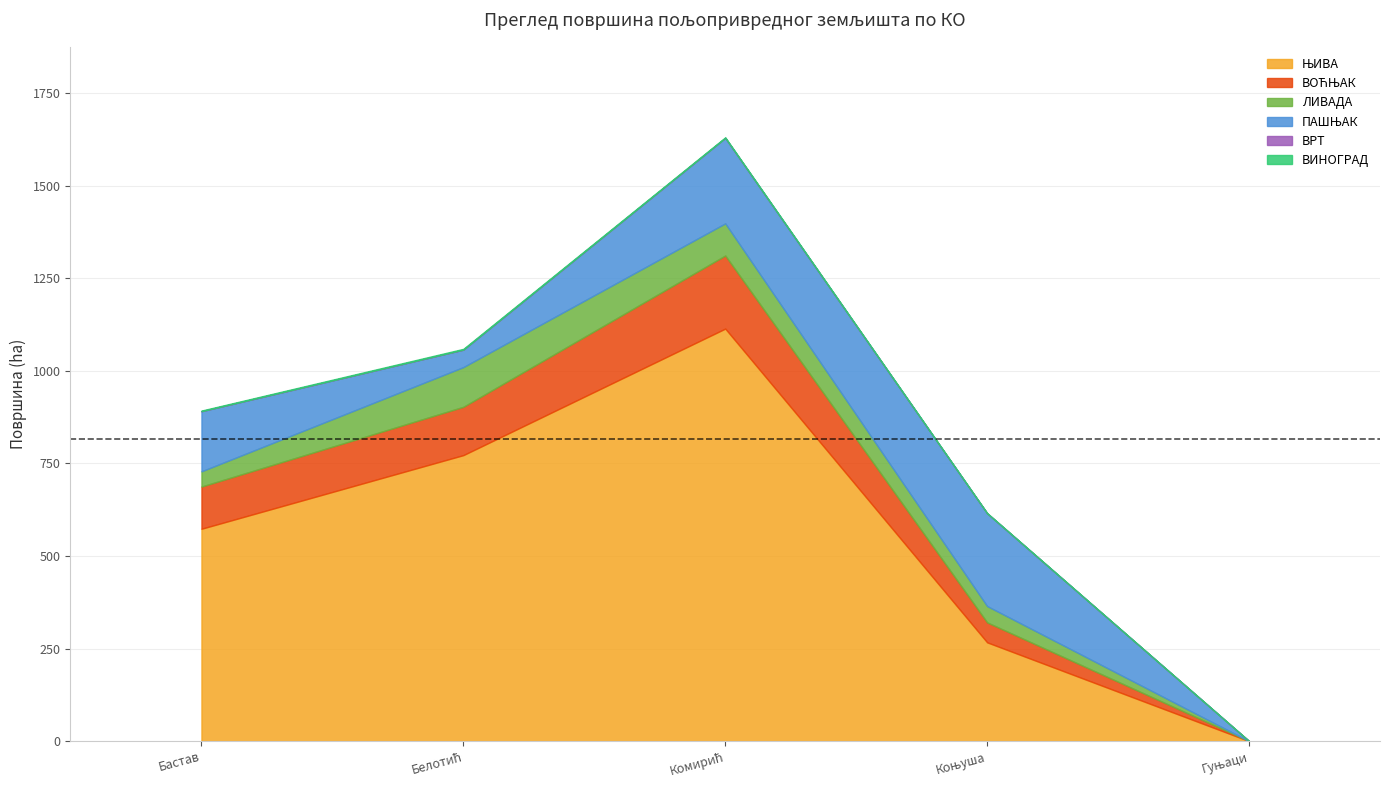

What is the value of the ПАШЊАК point at the 5th from the left?

0.1